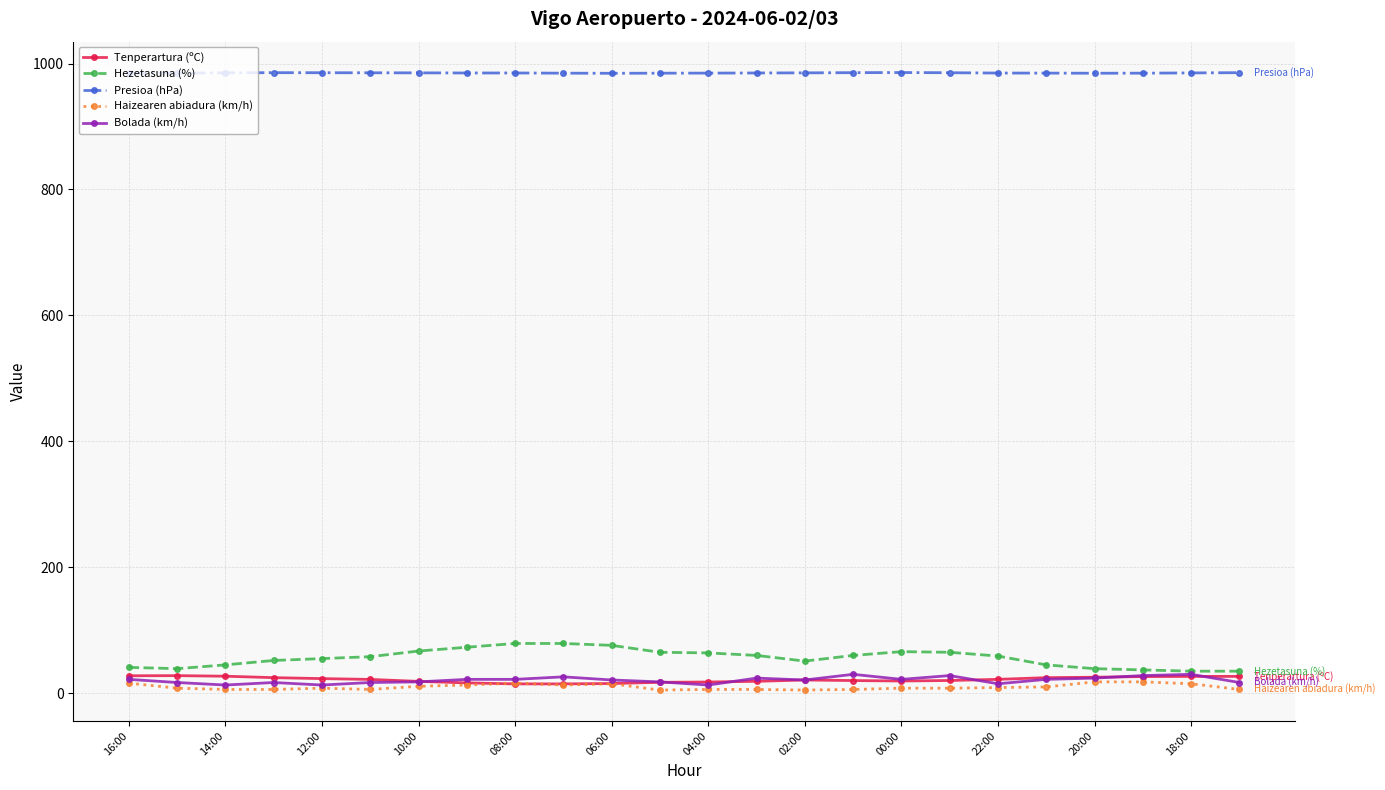

True or false: Presioa (hPa) and Tenperartura (ºC) cross at least once.

False